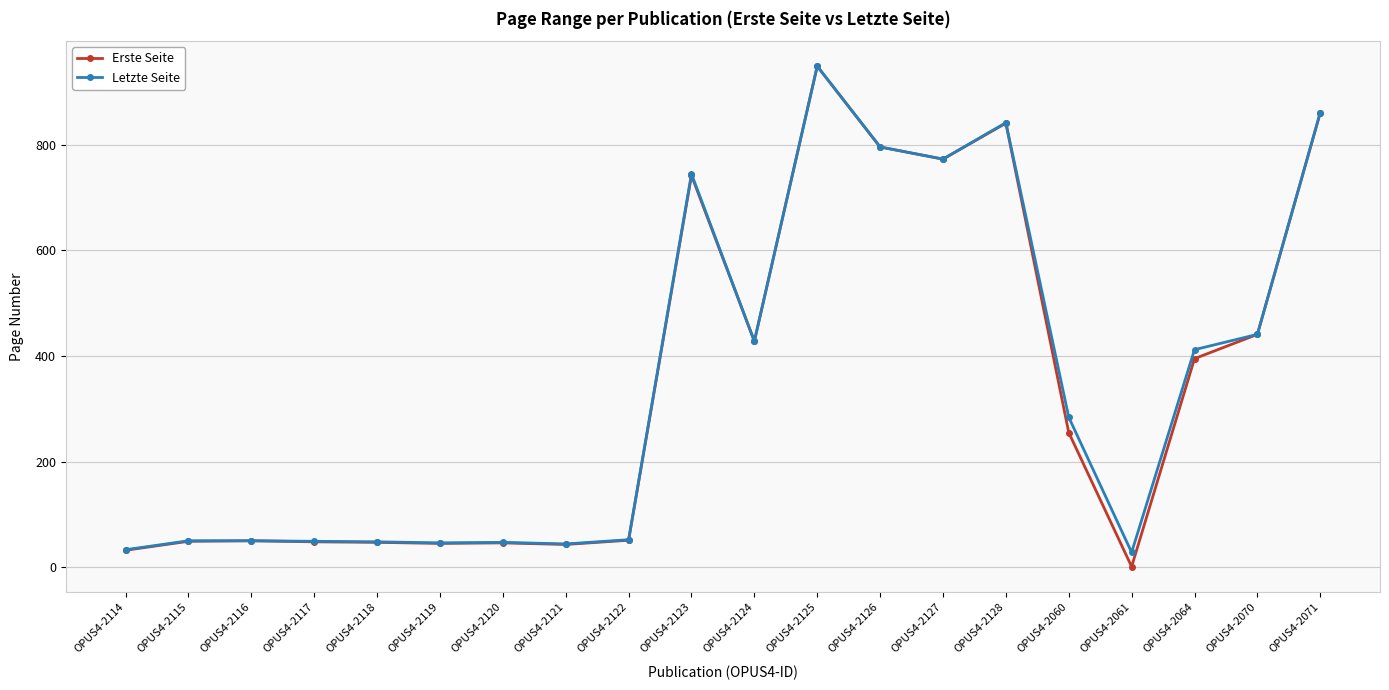

What is the difference between the Erste Seite values at OPUS4-2070 and OPUS4-2064?

46